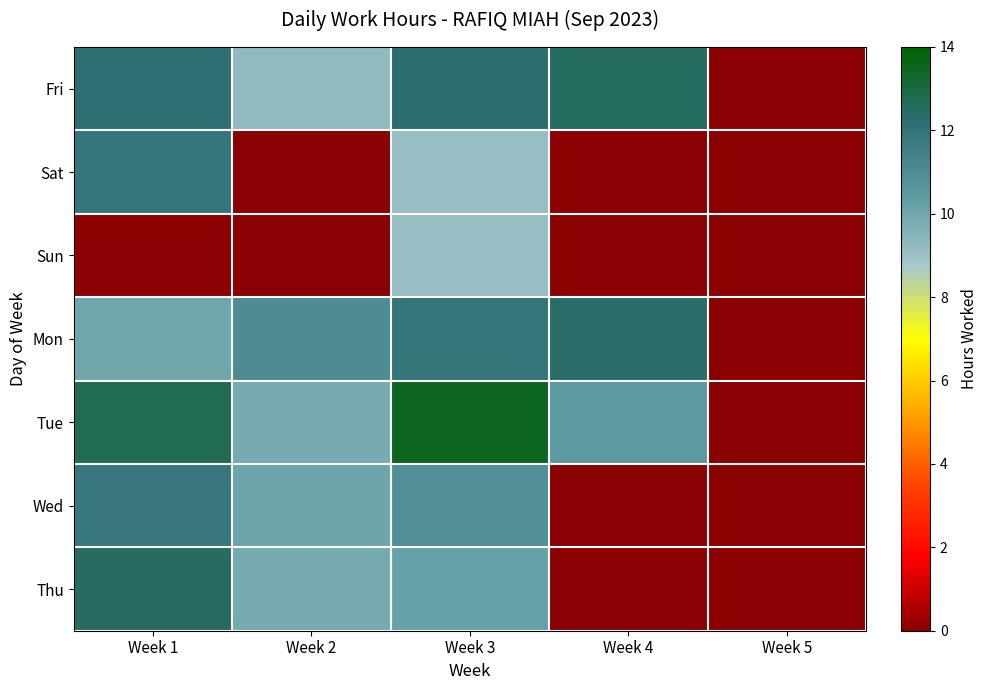

At how many categories does at least one series exceed 6?

4